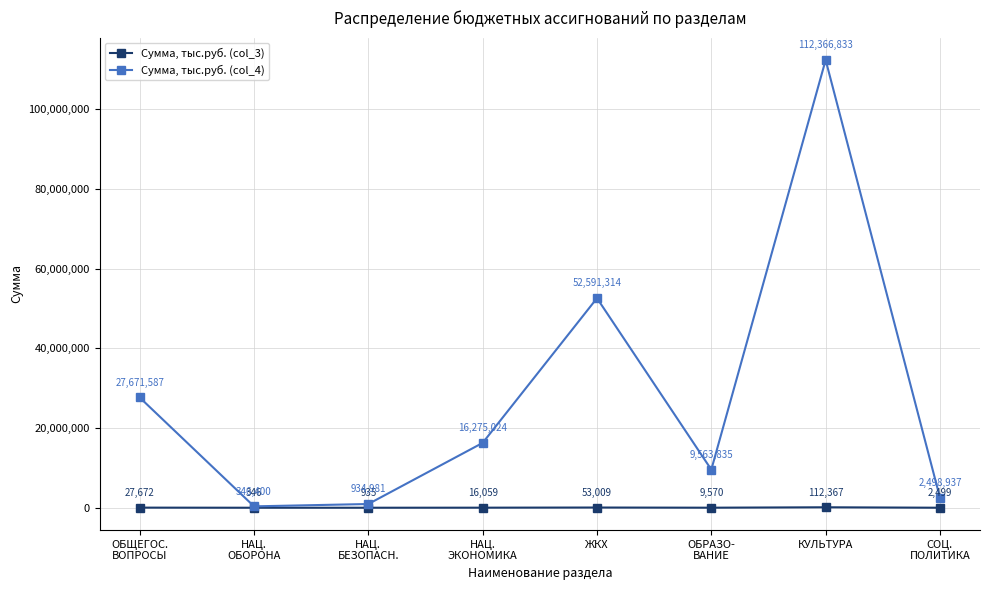

What are all the series names shown in the legend?

Сумма, тыс.руб. (col_3), Сумма, тыс.руб. (col_4)